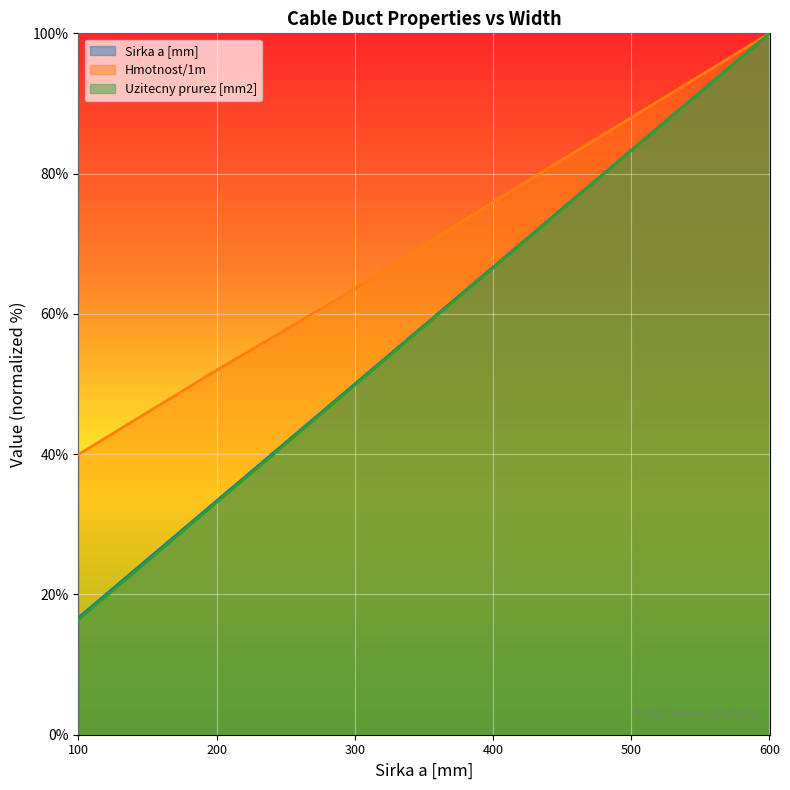

At which label does Uzitecny prurez [mm2] first exceed 66?

400